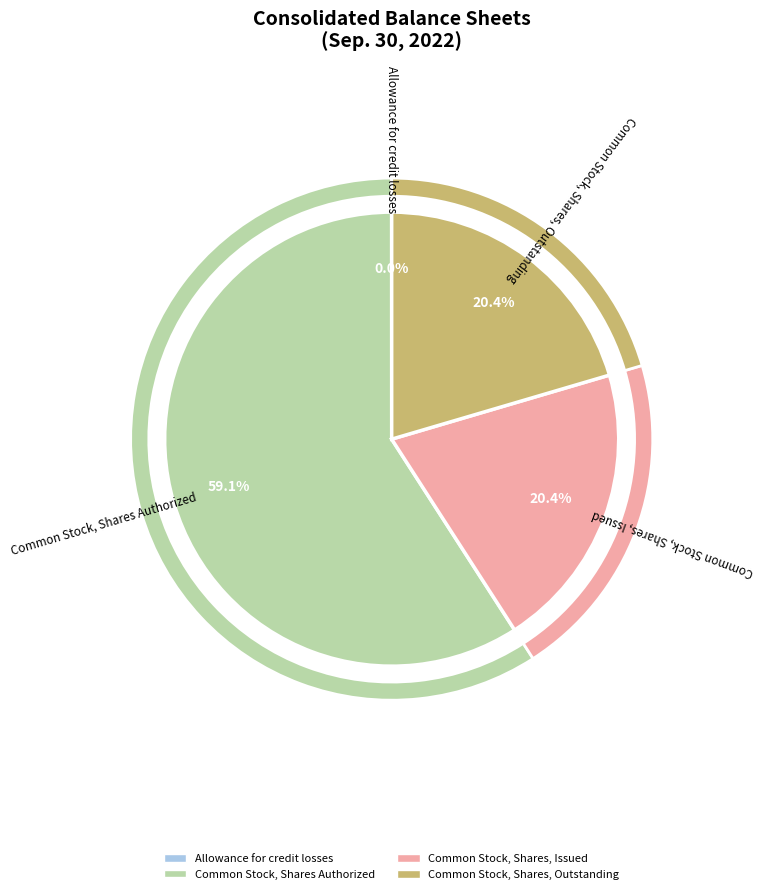

Is it true that Allowance for credit losses is 1% of the pie?

False